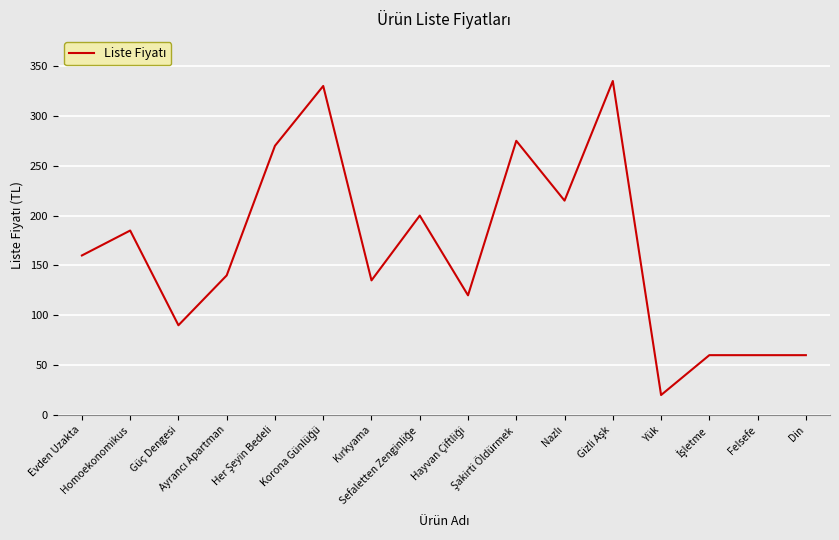

What is the maximum value shown in the chart?

335